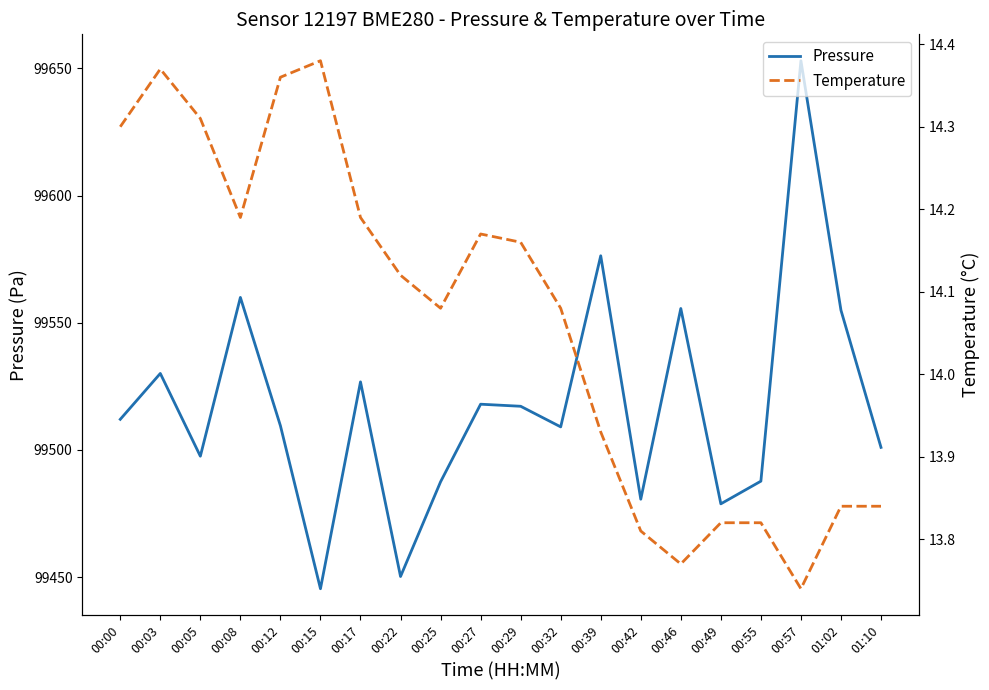

Where is the first local maximum for Pressure?

00:03